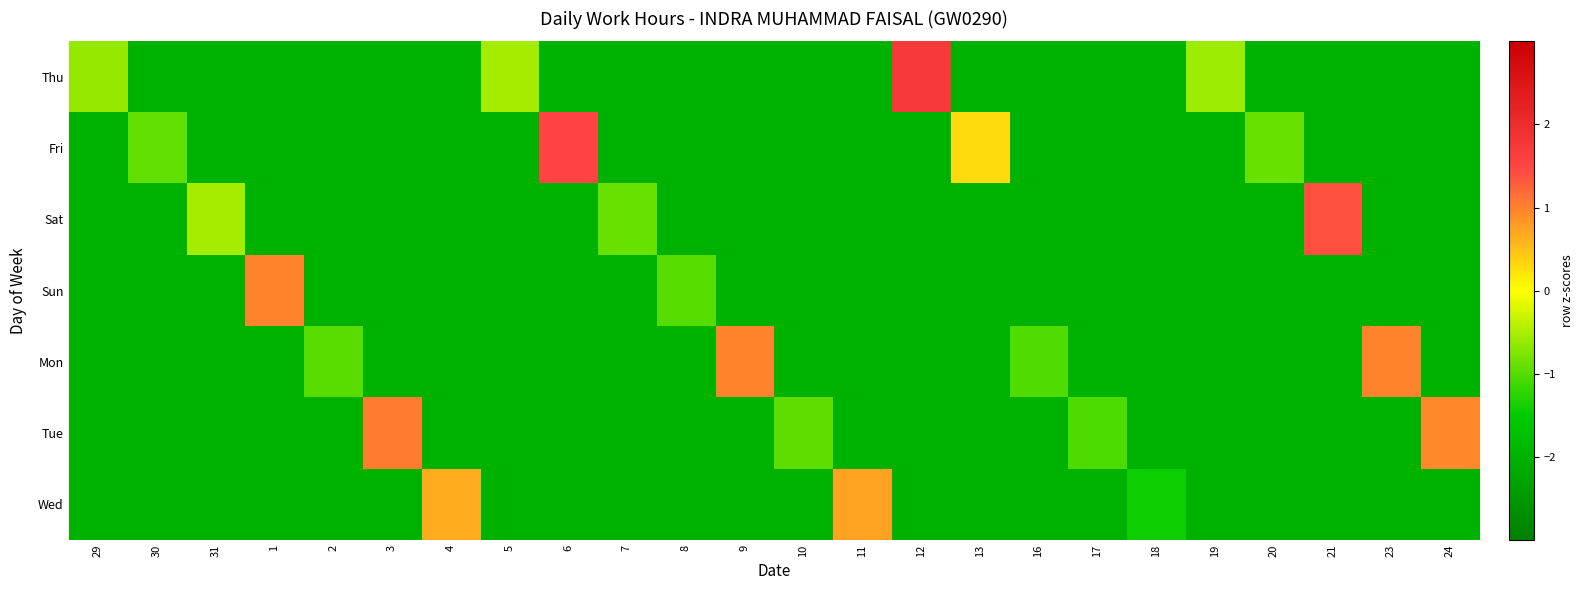

Which label corresponds to the smallest value in the chart?

30